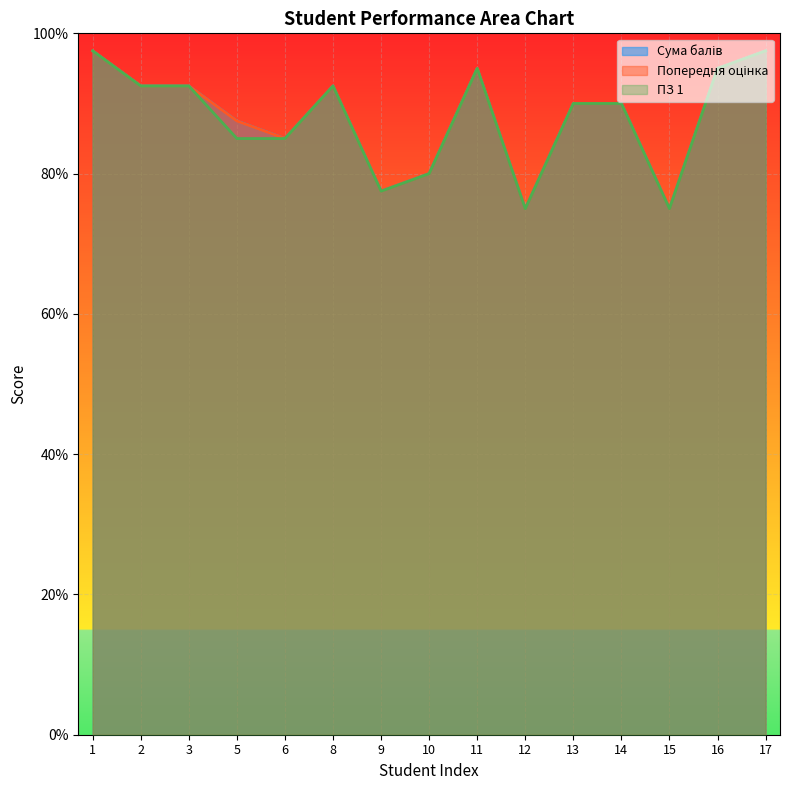

Reading right to left, transcribe all the data shown in this chart.

Сума балів: 97.5	95.0	75.0	90.0	90.0	75.0	95.0	80.0	77.5	92.5	85.0	87.5	92.5	92.5	97.5
Попередня оцінка: 97.5	95.0	75.0	90.0	90.0	75.0	95.0	80.0	77.5	92.5	85.0	87.5	92.5	92.5	97.5
ПЗ 1: 97.5	95.0	75.0	90.0	90.0	75.0	95.0	80.0	77.5	92.5	85.0	85.0	92.5	92.5	97.5